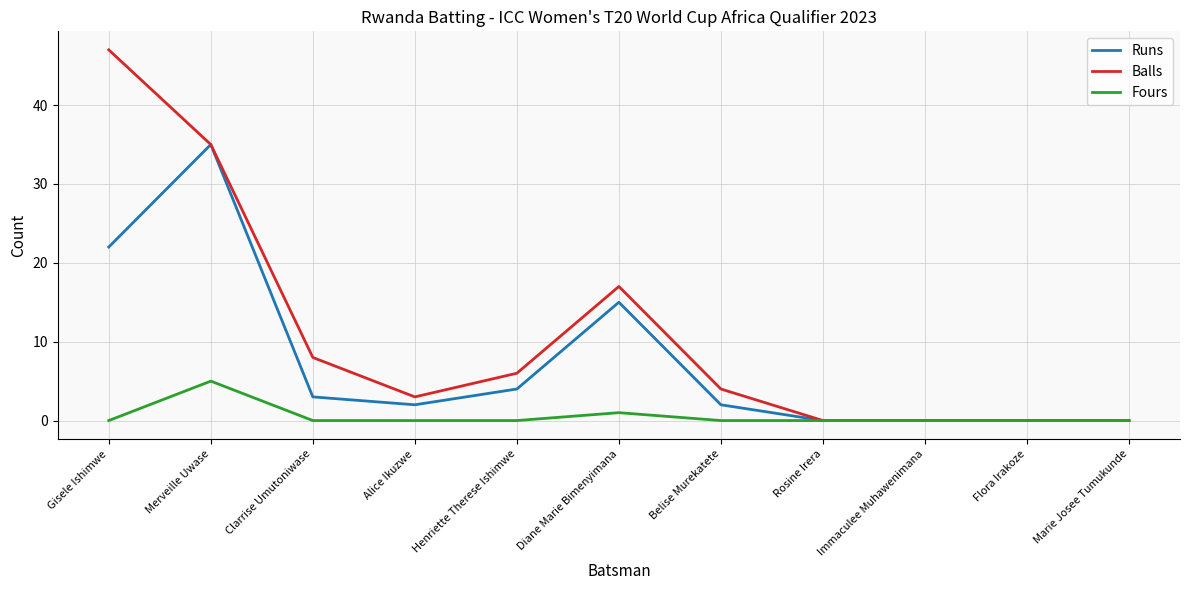

How many lines are shown in the chart?

3